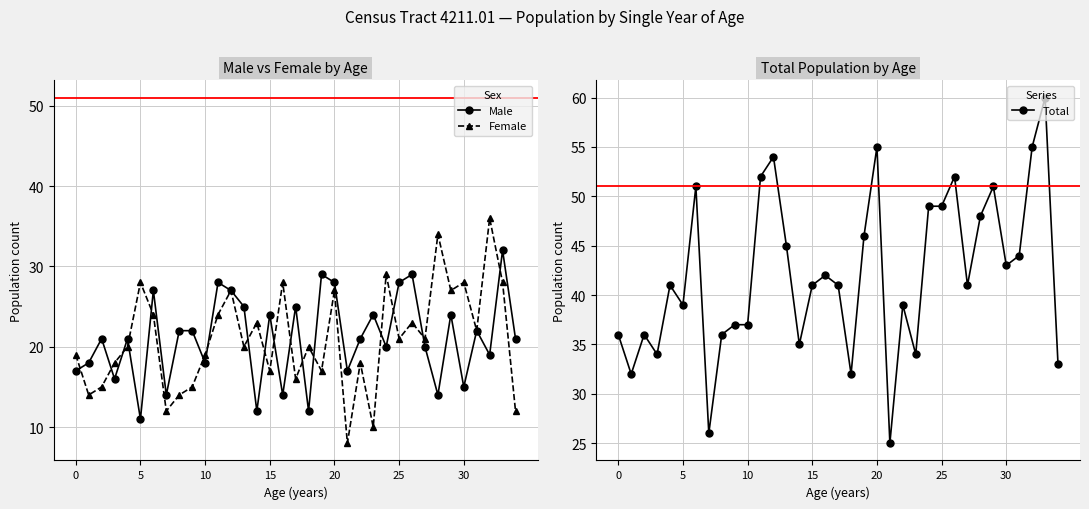

What is the maximum value shown in the chart?

60